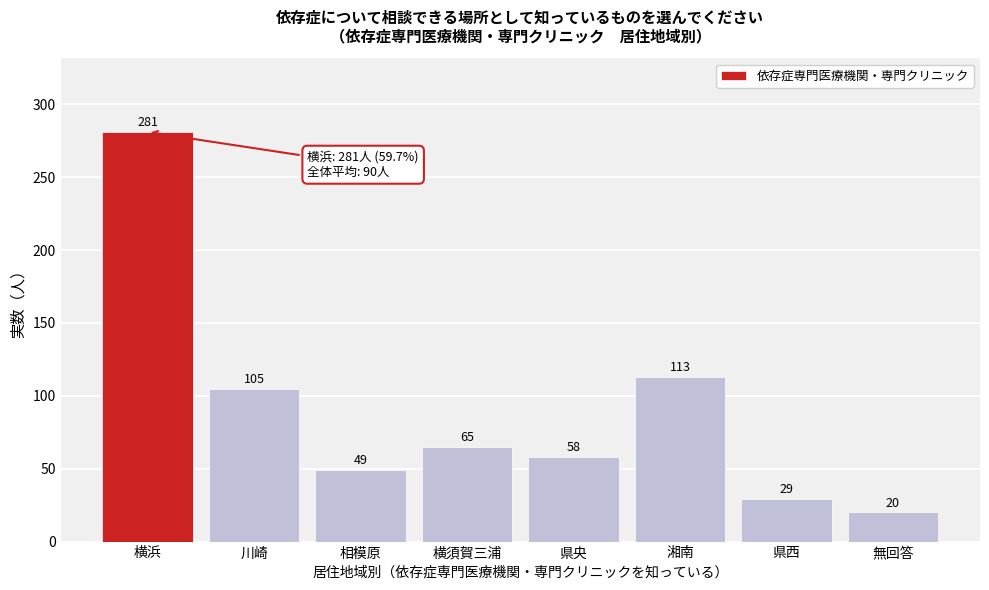

Reading left to right, transcribe all the data shown in this chart.

281	105	49	65	58	113	29	20